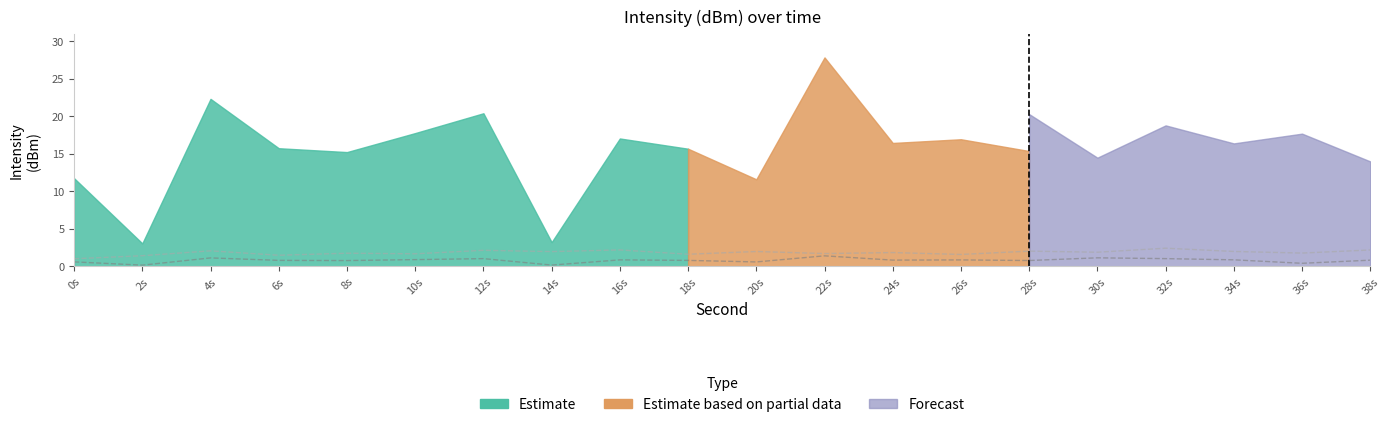

True or false: Estimate based on partial data and Estimate cross at least once.

False